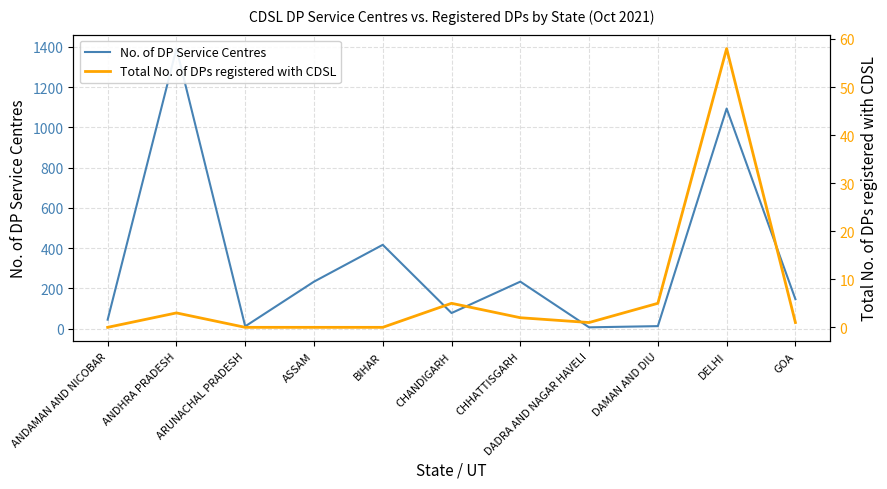

Reading right to left, list all the values displayed in this chart.

No. of DP Service Centres: 146	1093	12	6	233	77	416	233	11	1391	44
Total No. of DPs registered with CDSL: 1	58	5	1	2	5	0	0	0	3	0